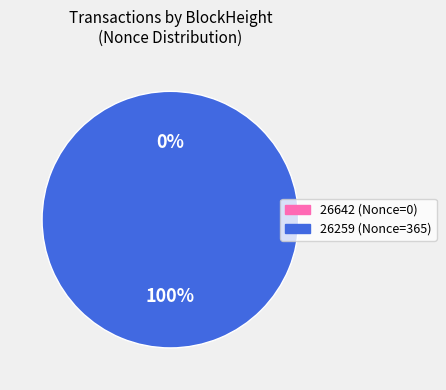

To the nearest percent, what is the average slice percentage?

50%